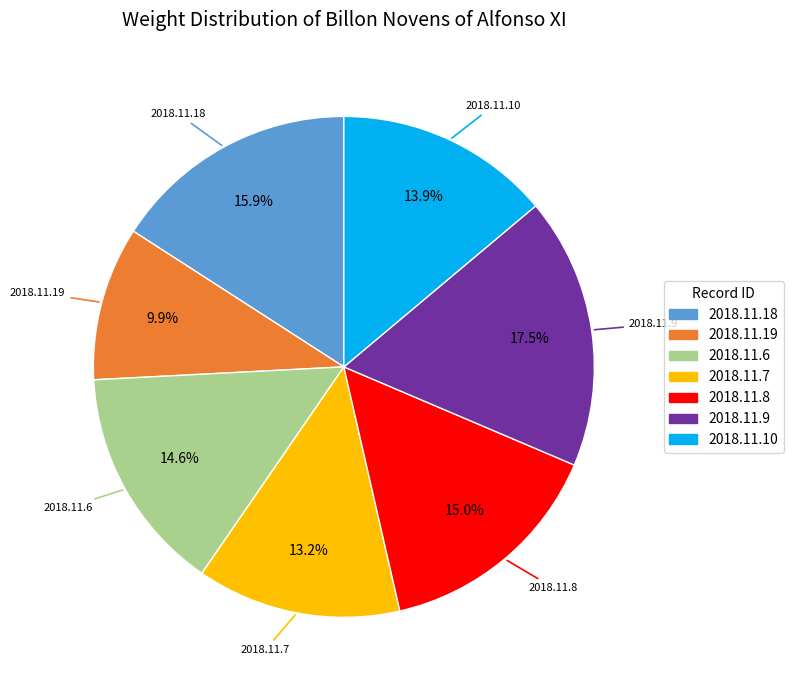

True or false: 2018.11.6 accounts for 15% of the total.

True